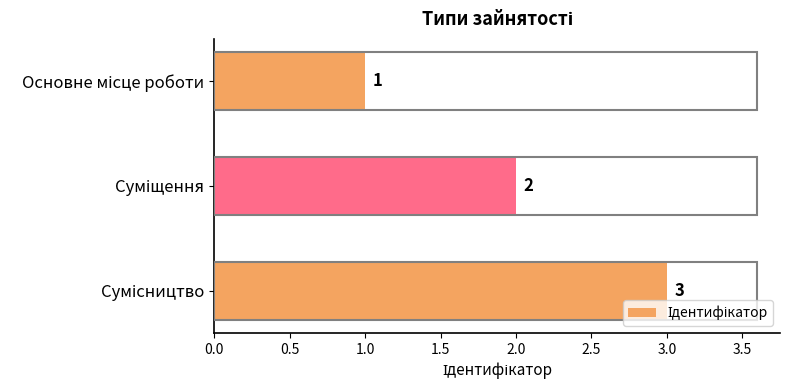

What is the maximum value shown in the chart?

3